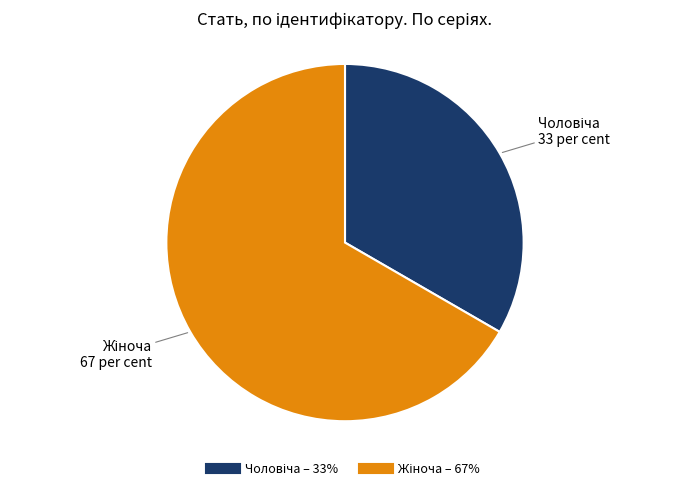

Does any single category account for the majority?

Yes